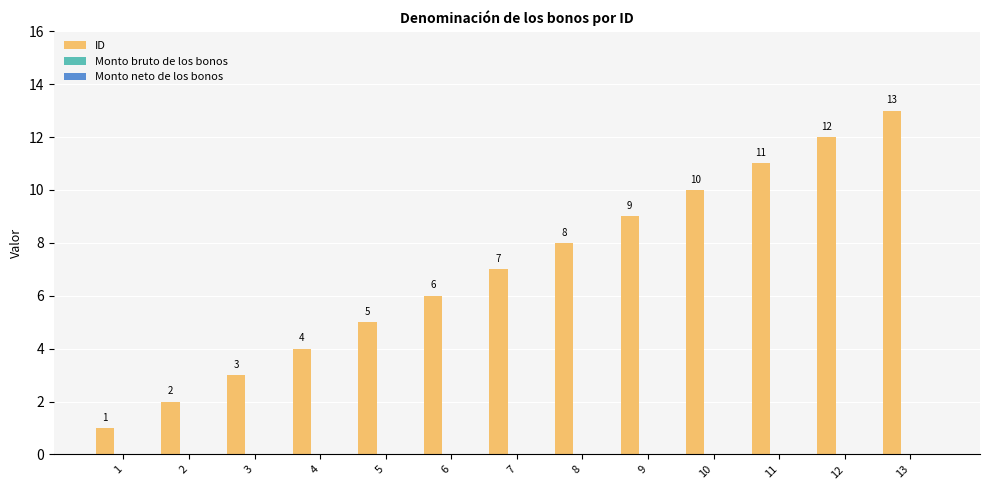

What is the value of the 12th bar from the left?

12